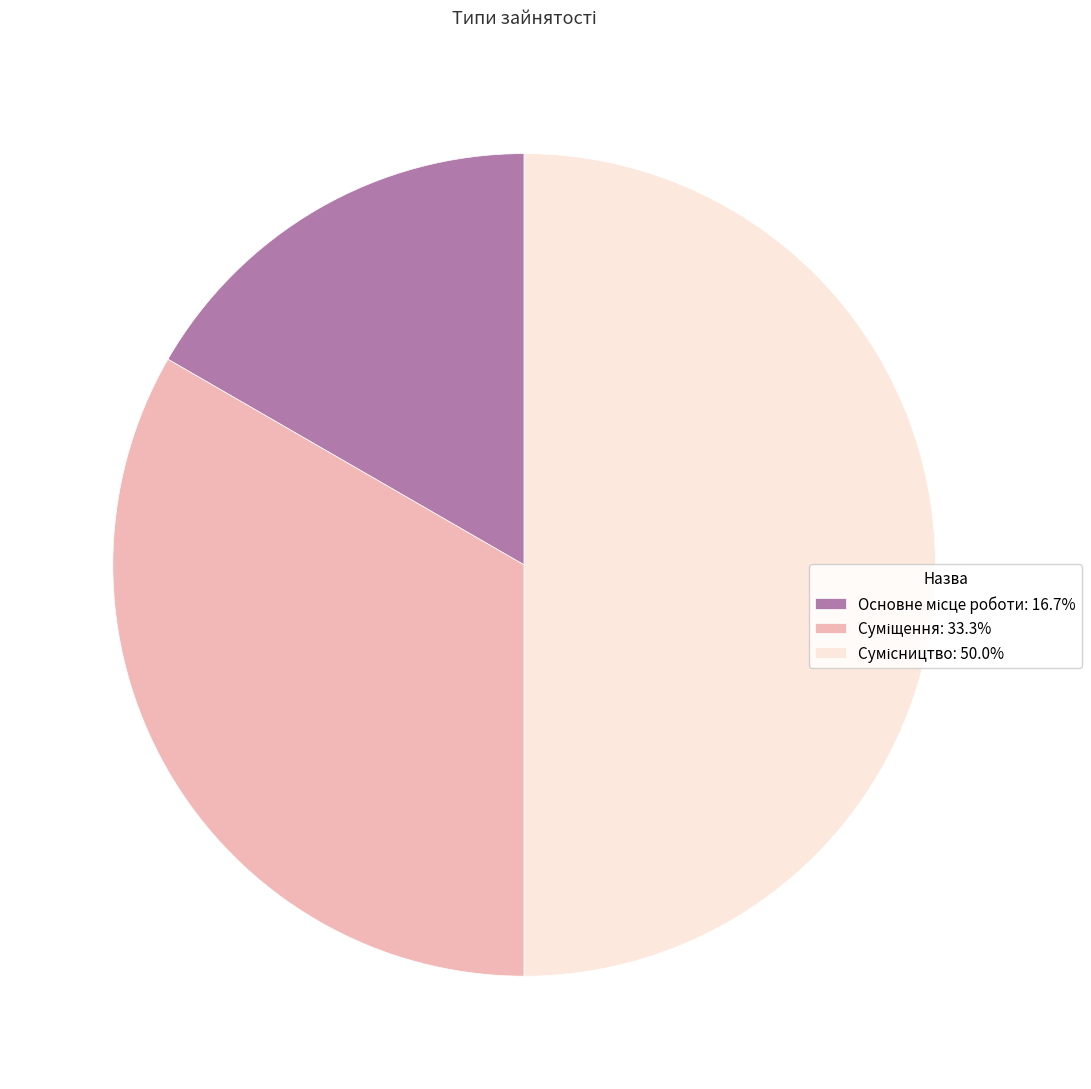

How many slices are in this pie chart?

3